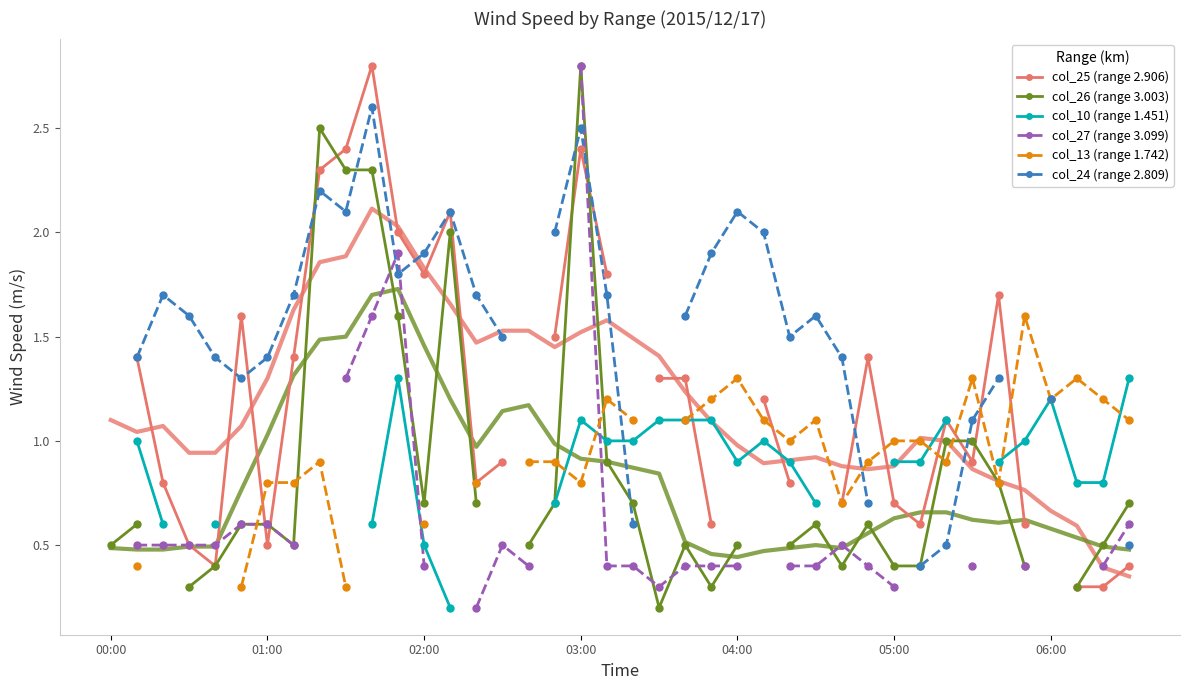

Is the value of col_24 (range 2.809) at 22 greater than the value of col_10 (range 1.451) at 35?

Yes